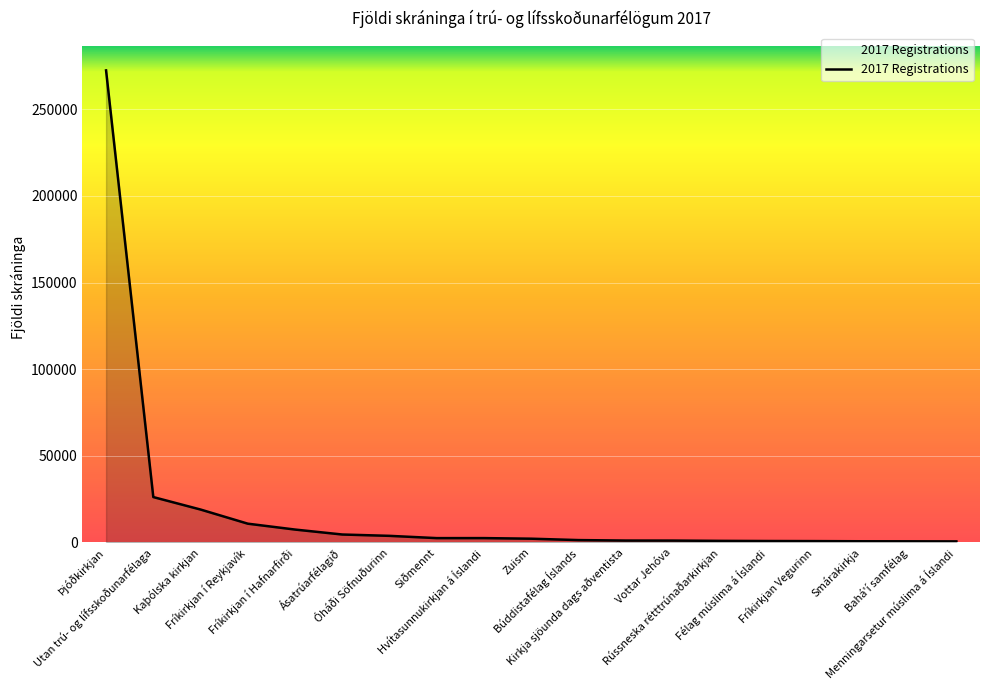

What is the greatest value displayed?

272500